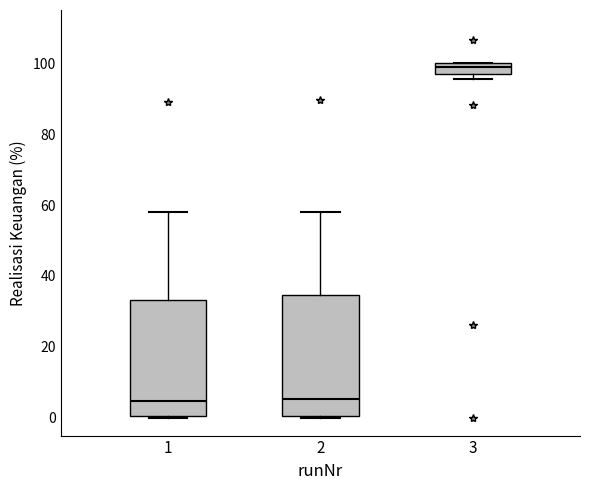

Where is the lower edge of the box at x = 3 on the y-axis? The values are not printed on the chart, so give them approximately, as read against the axis.

98